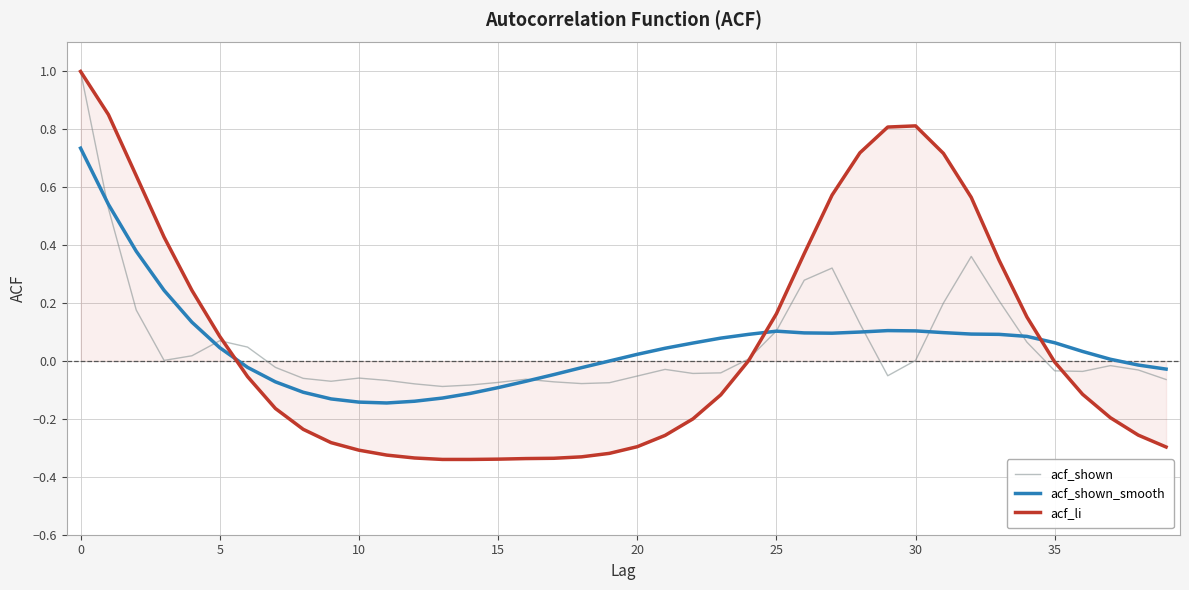

What is the maximum value shown in the chart?

1.0